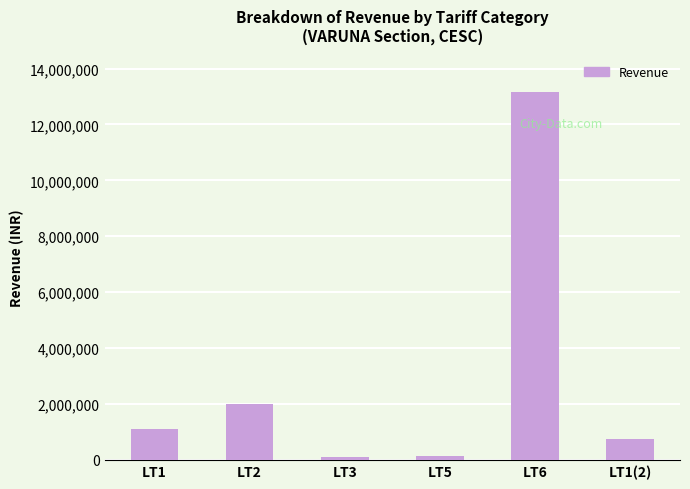

What is the ratio of the value at LT5 to the value at LT1?

0.1